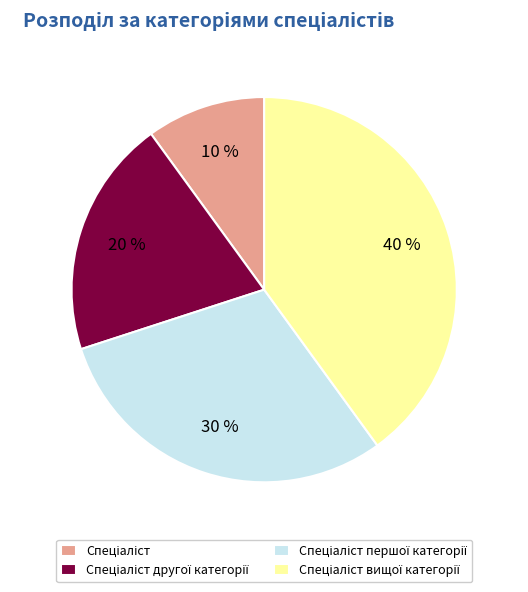

Is there any slice that represents more than half of the pie?

No